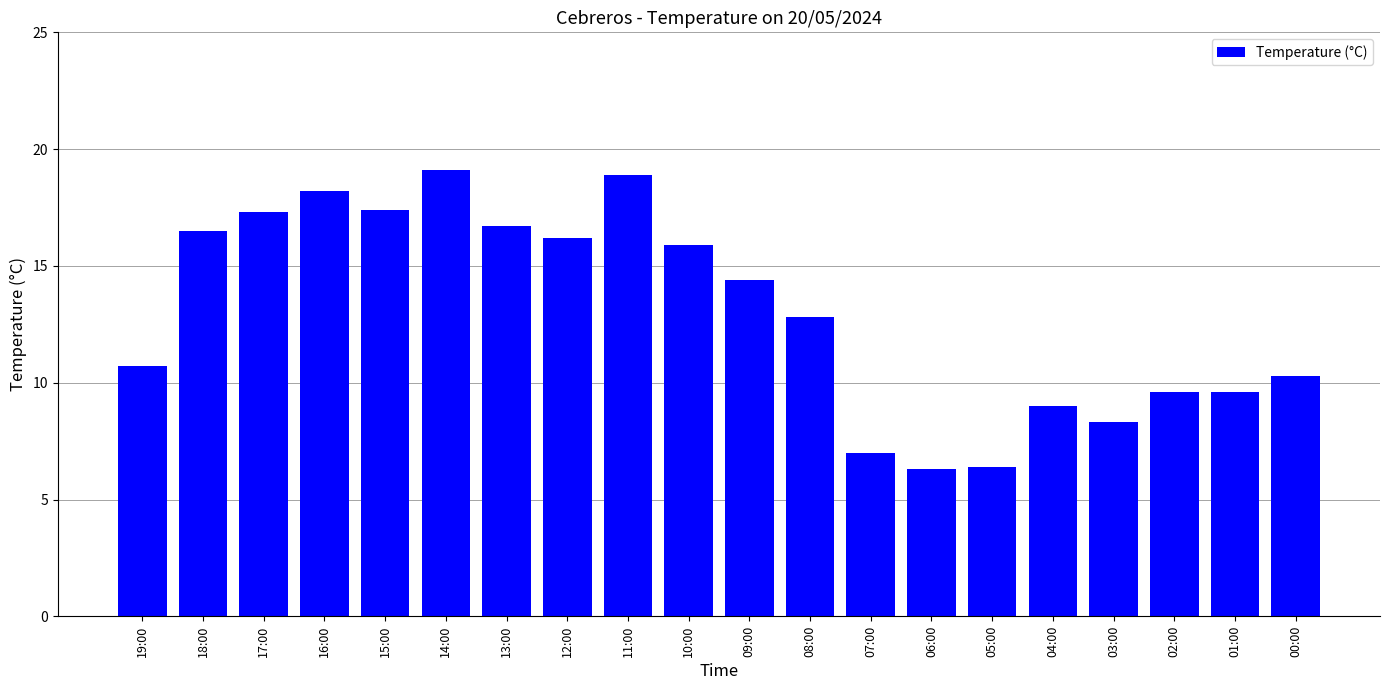

Count the number of categories in the chart.

20